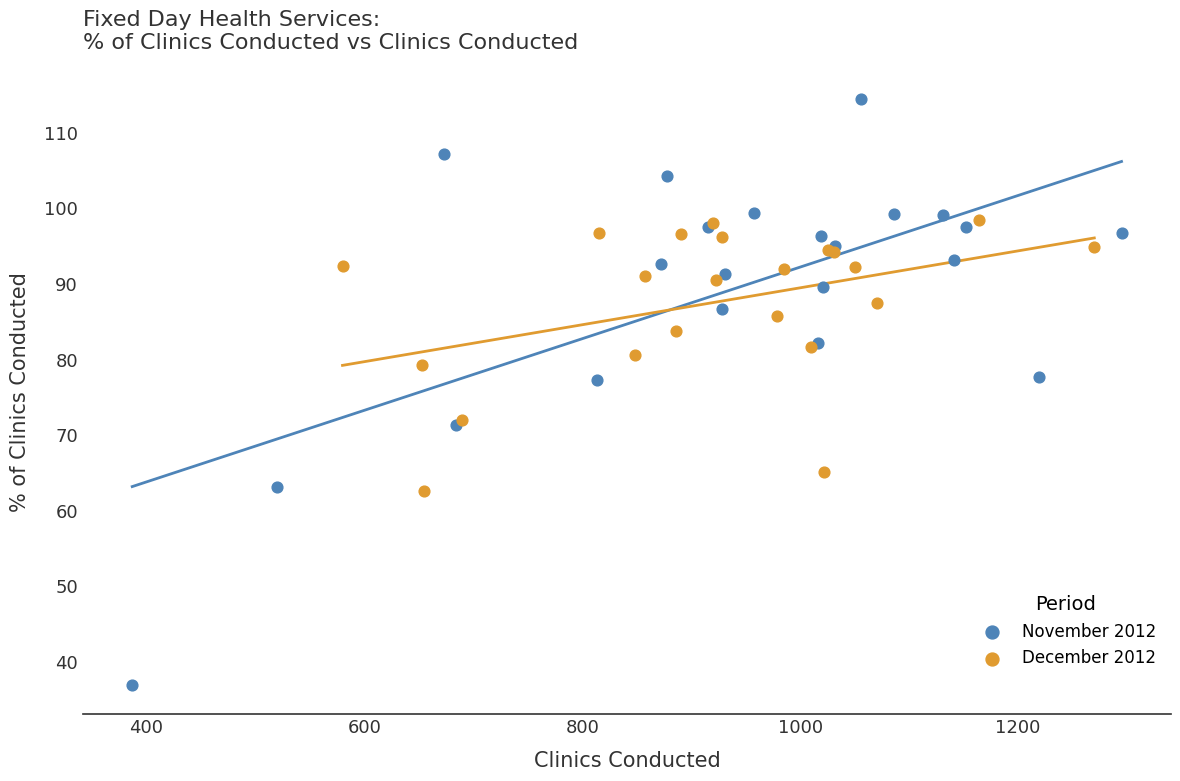

Which series has the widest spread of Y values?

November 2012